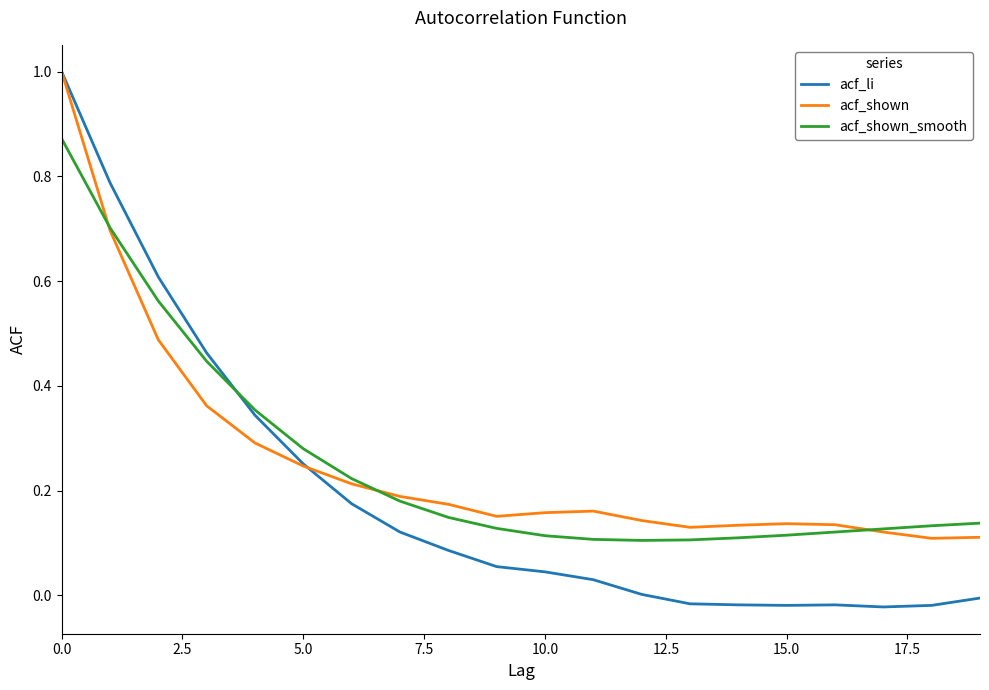

Which series has the largest range (max minus min)?

acf_li